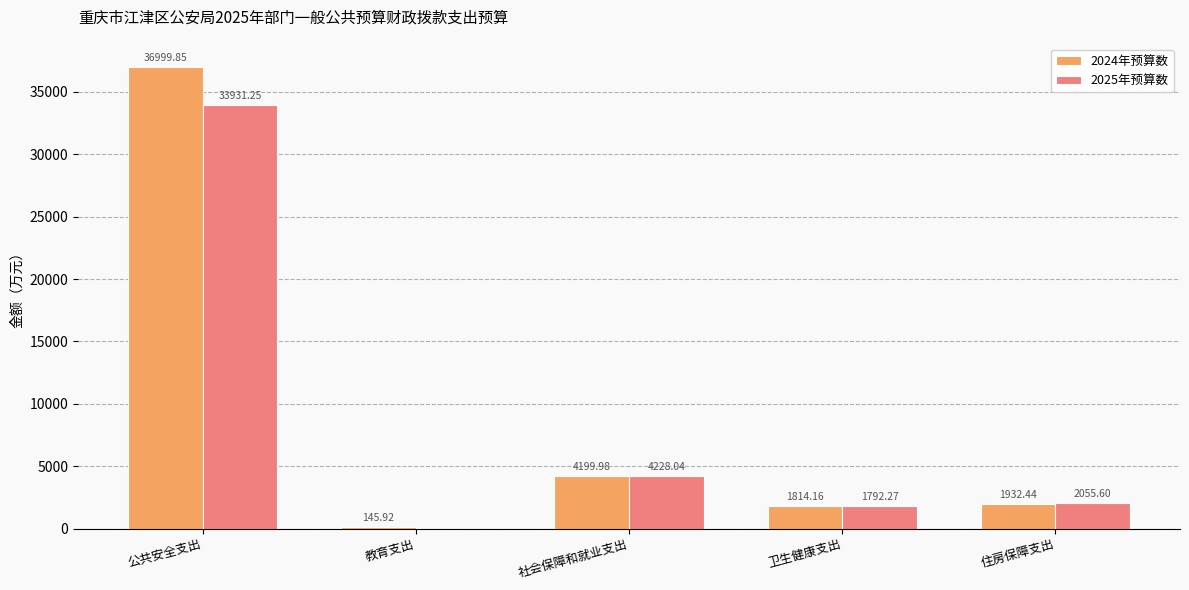

At which category is the sum across all series the highest?

公共安全支出